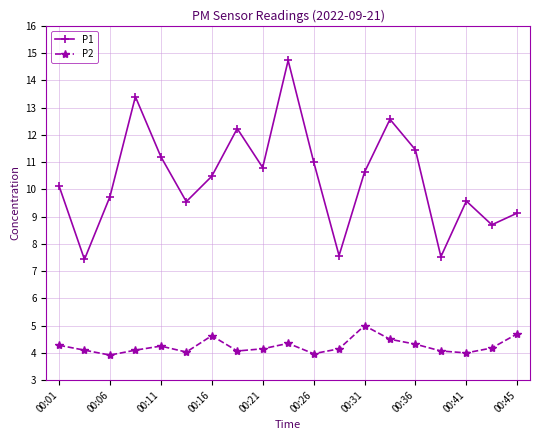

What is the difference between the maximum and second lowest values in the P1 series?

7.2